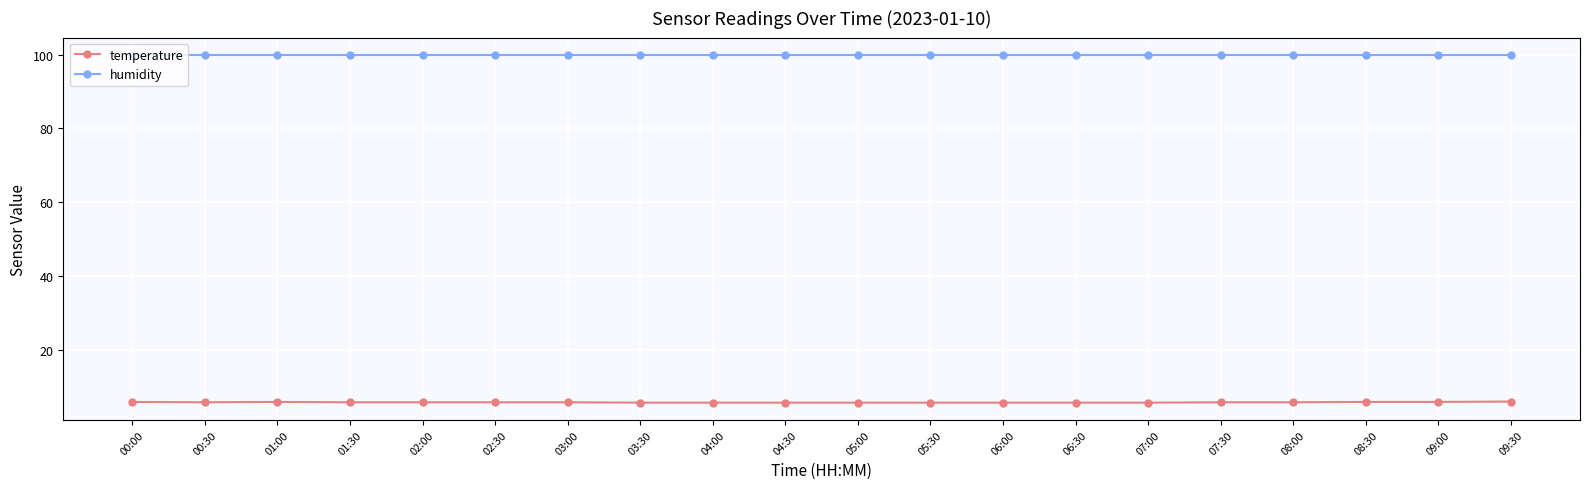

What is the smallest value displayed?

5.7